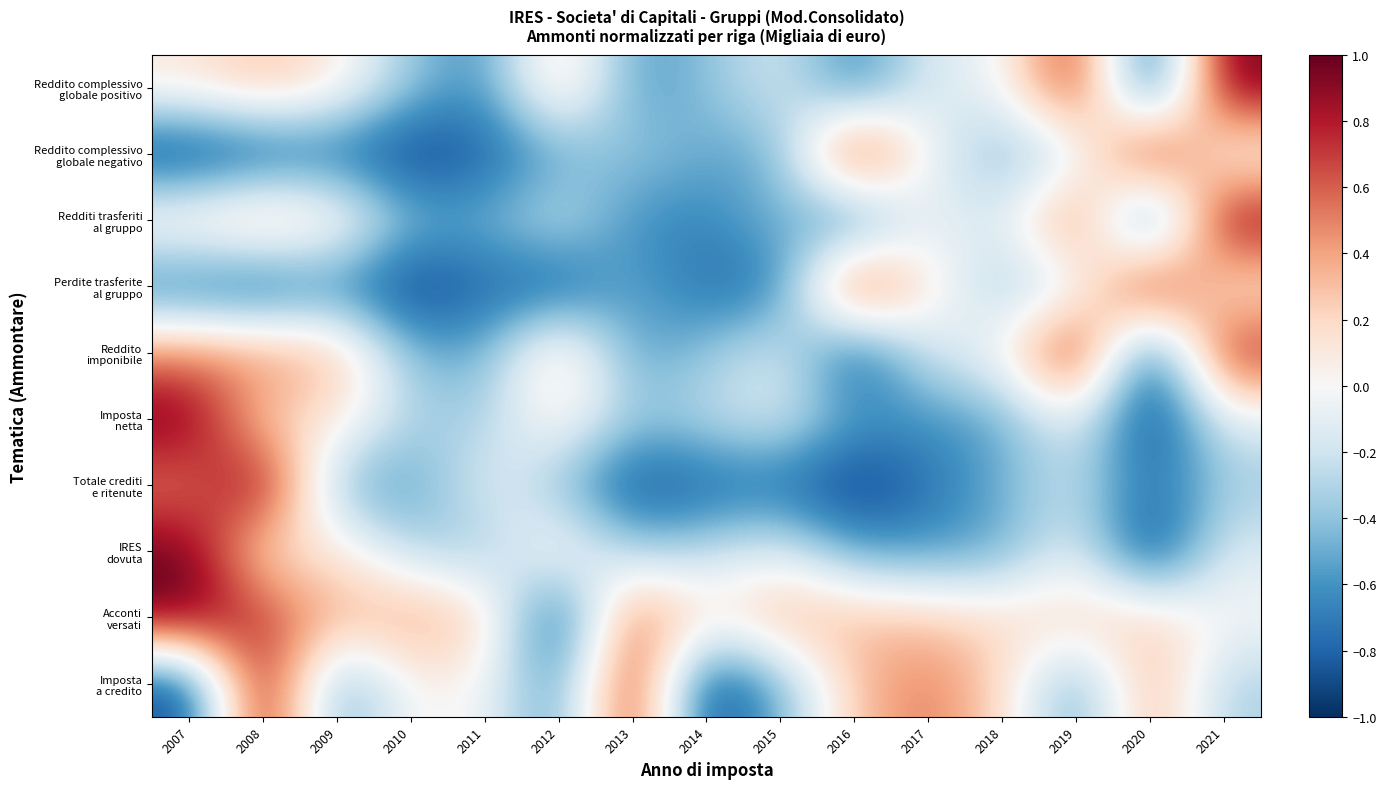

Count the number of categories in the chart.

15